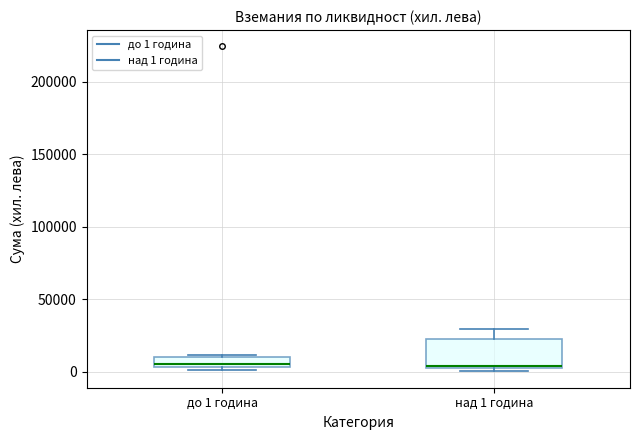

Which box is the tallest, from its lower edge to its upper edge?

над 1 година